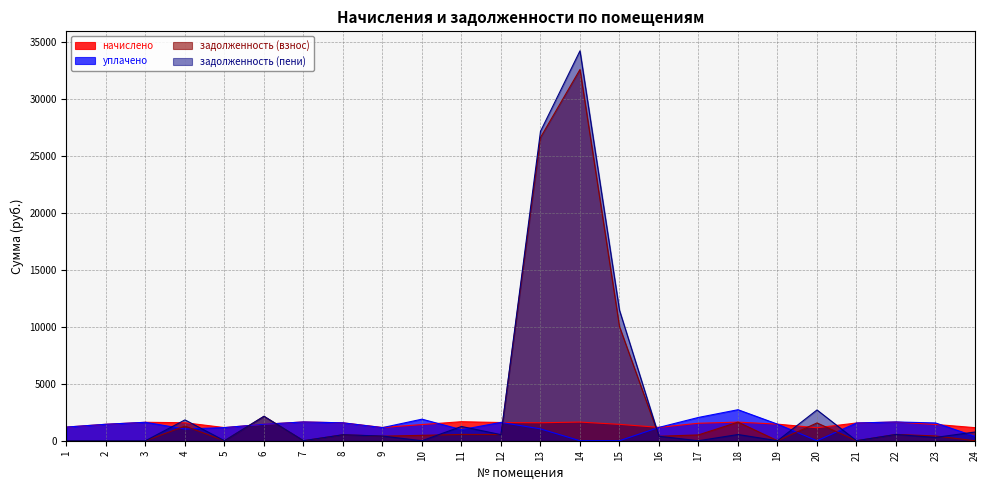

What is the maximum value for задолженность (взнос)?

32590.8